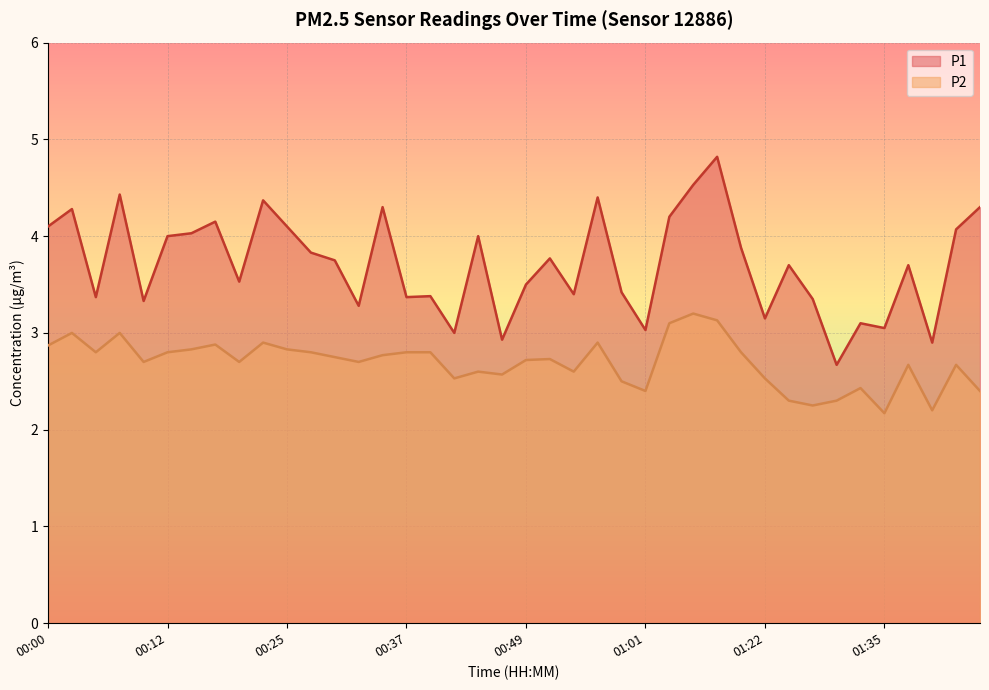

Which series has the largest range (max minus min)?

P1